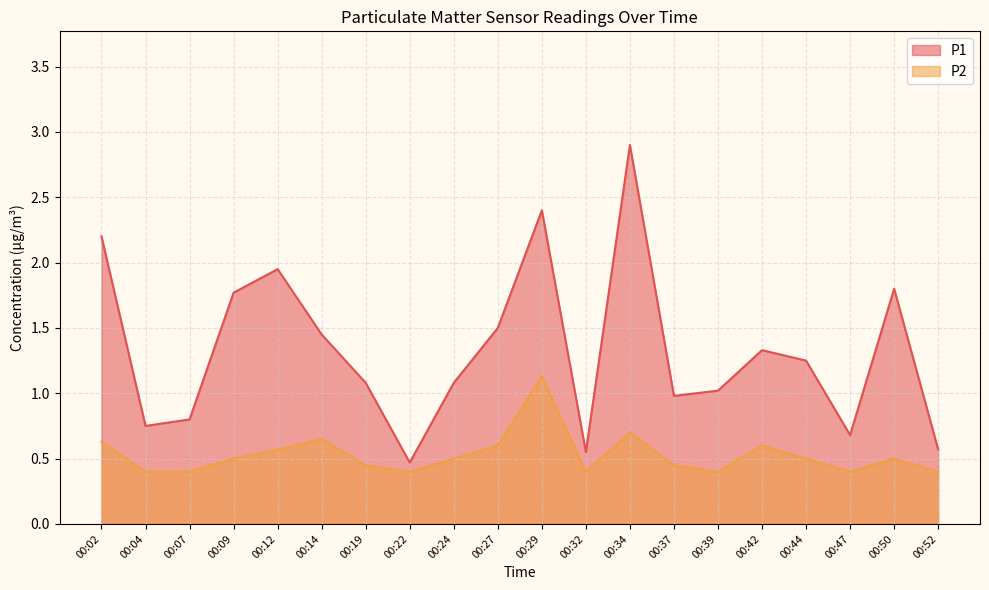

Read the P1 value at 00:42.

1.3